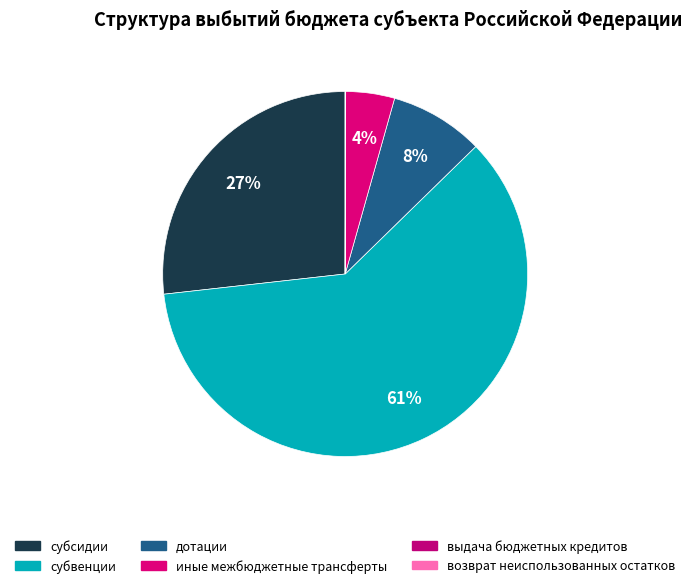

What percentage is the дотации slice, to the nearest percent?

8%